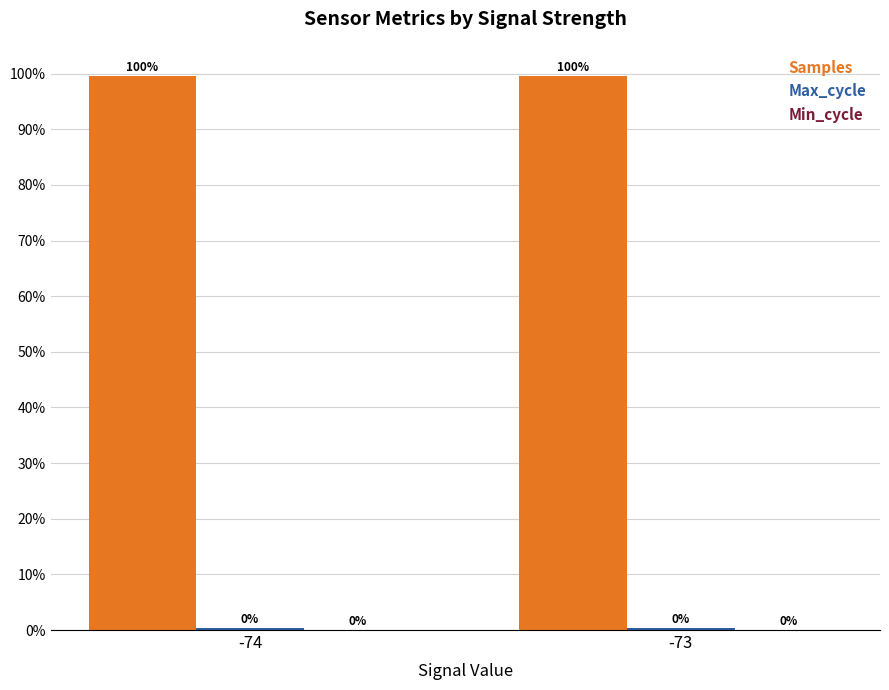

Which category has the highest value in the Samples series?

-74